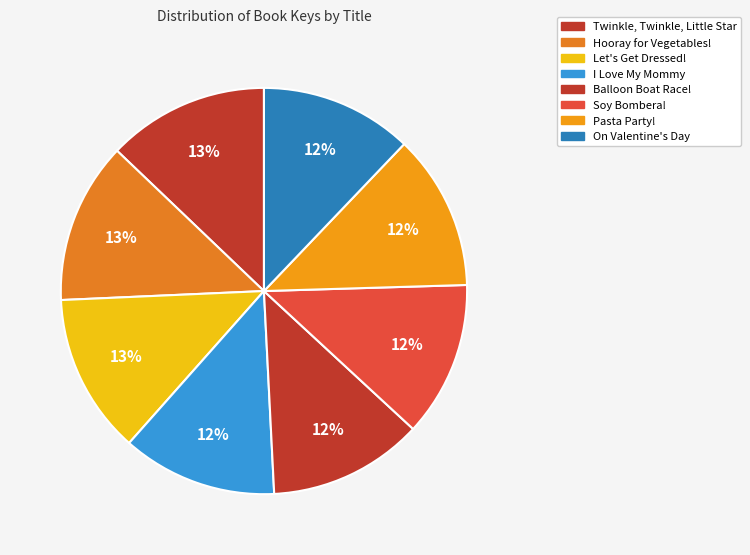

To the nearest percent, what is the difference between the largest and smallest slice percentages?

1%